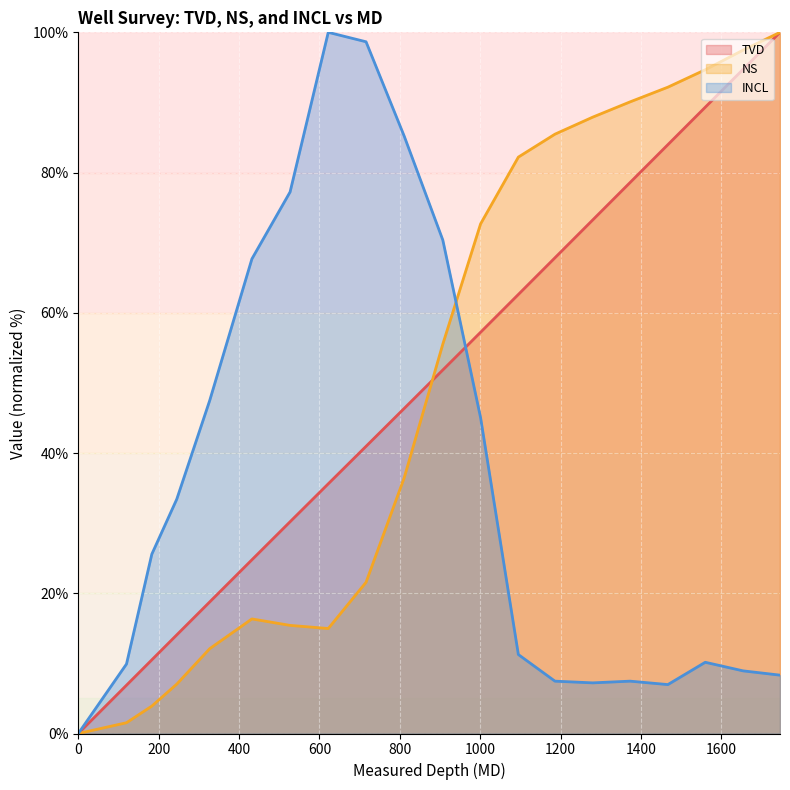

What is the sum of the NS values at 716 and 811?

58.0